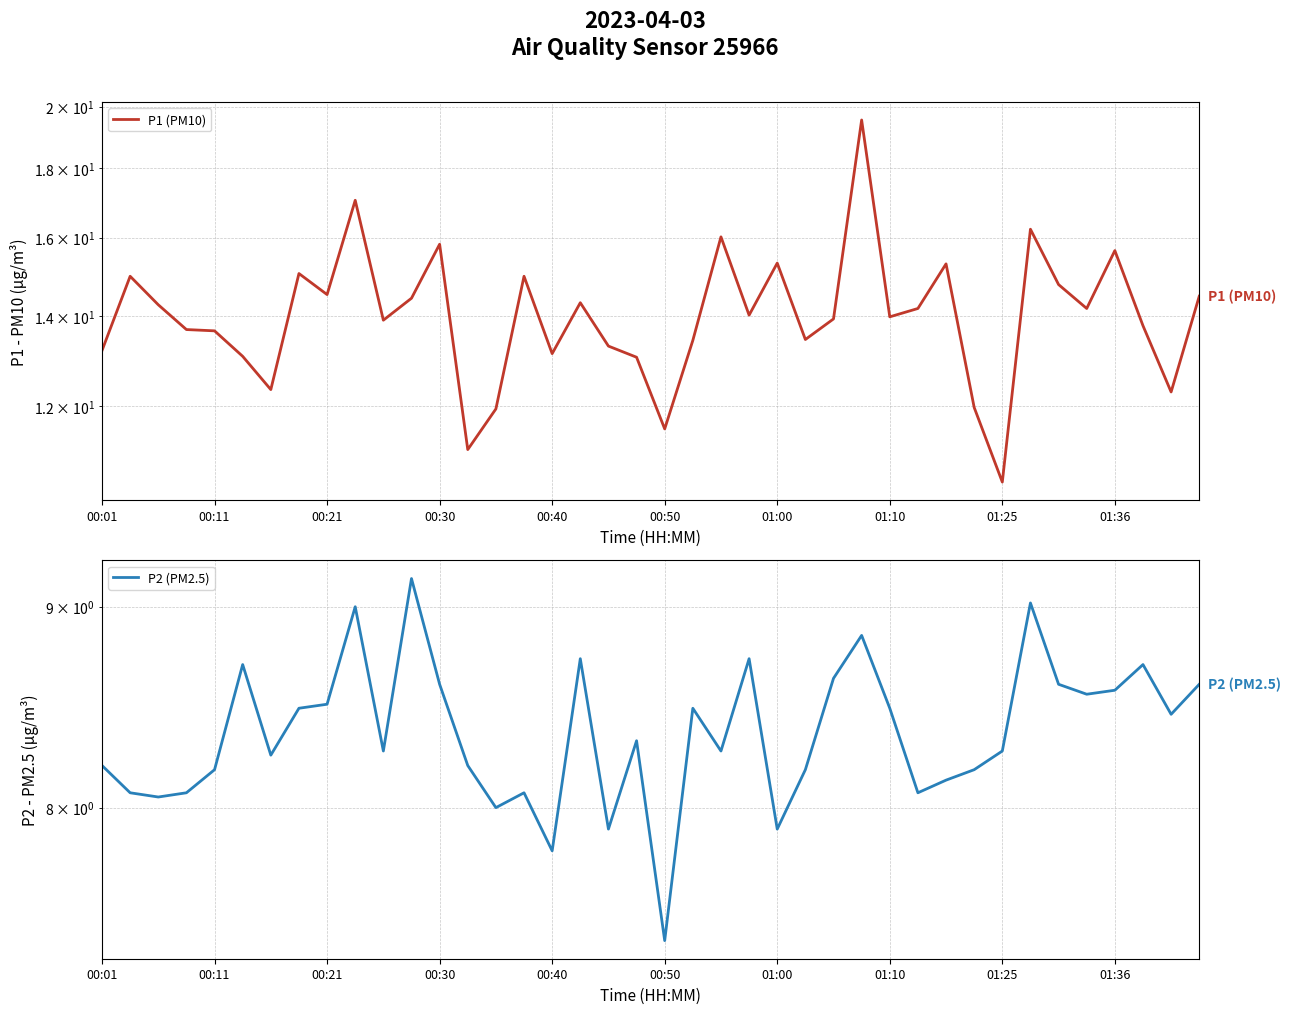

How many values in the P1 (PM10) series exceed 14?

20